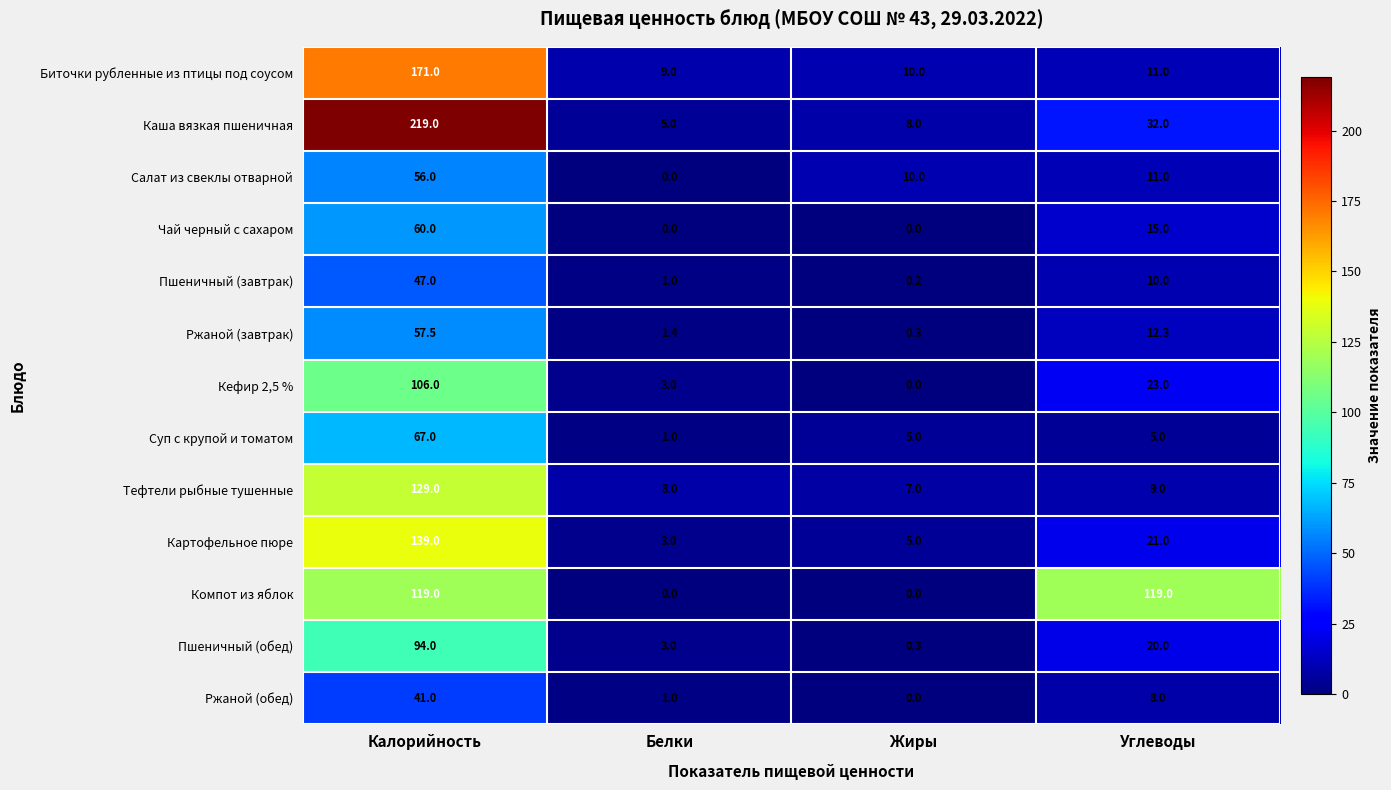

What is the sum of all Ржаной (обед) values?

50.0